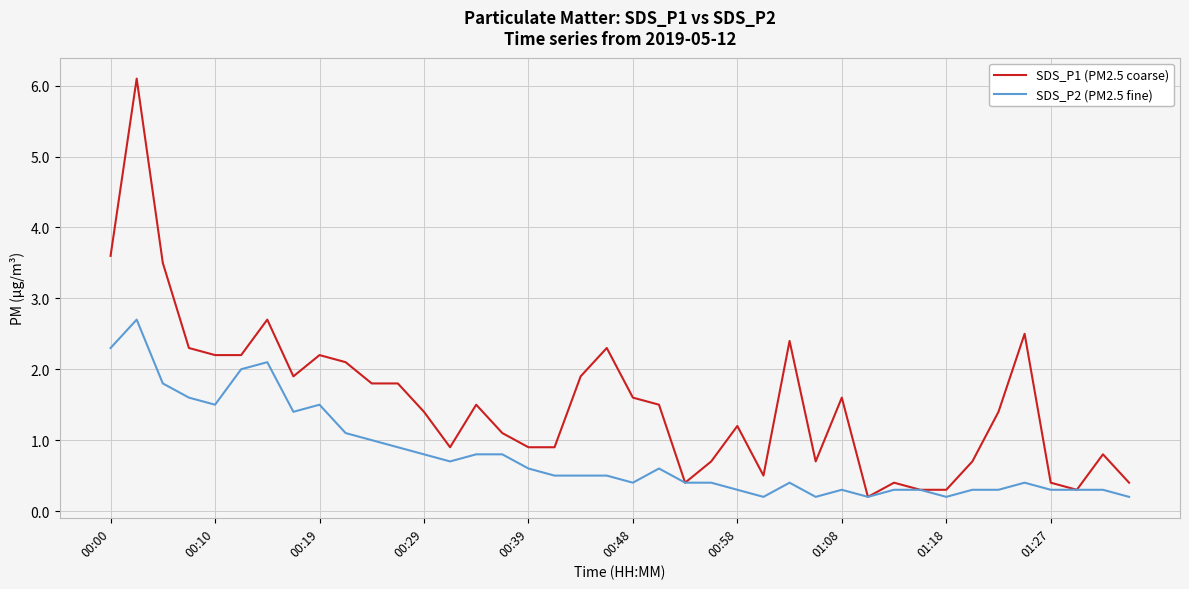

Does the chart have visible grid lines?

Yes